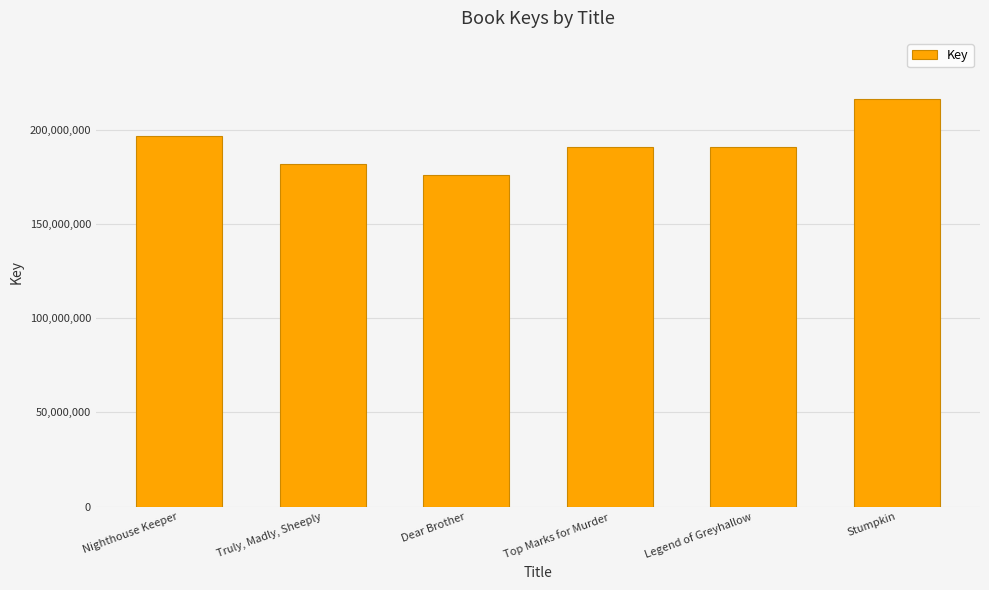

What is the sum of all values?

1151645549